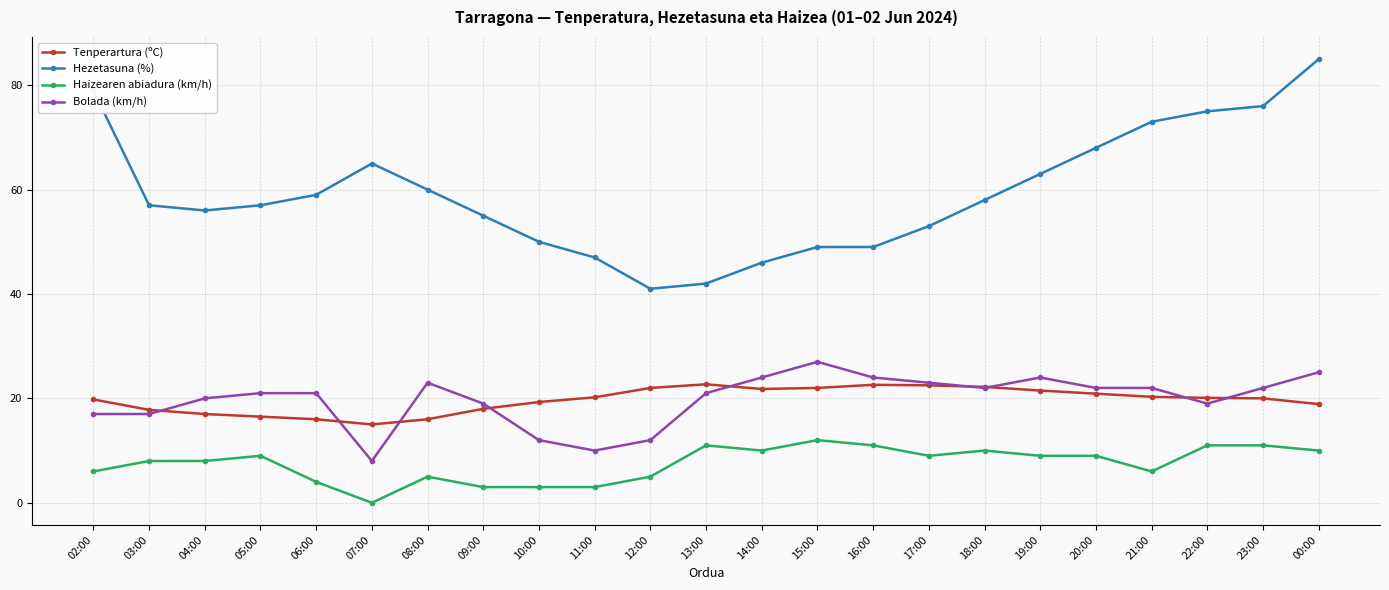

What is the difference between the maximum and minimum values in the Tenperartura (ºC) series?

7.7